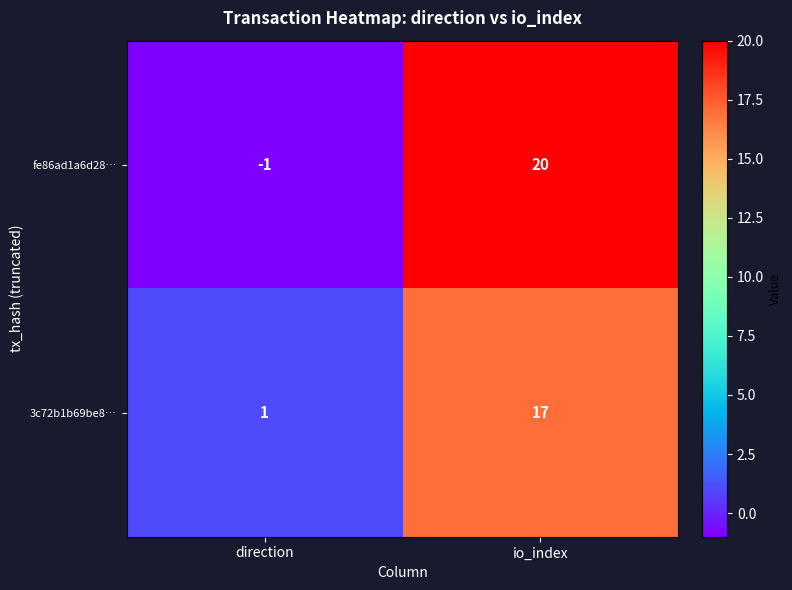

How many distinct data groups are displayed?

2